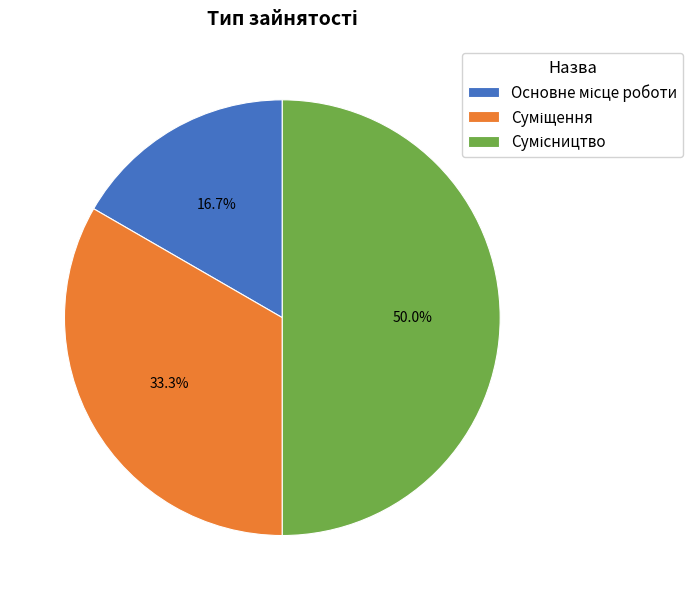

To the nearest percent, what is the difference between the largest and smallest slice percentages?

33%